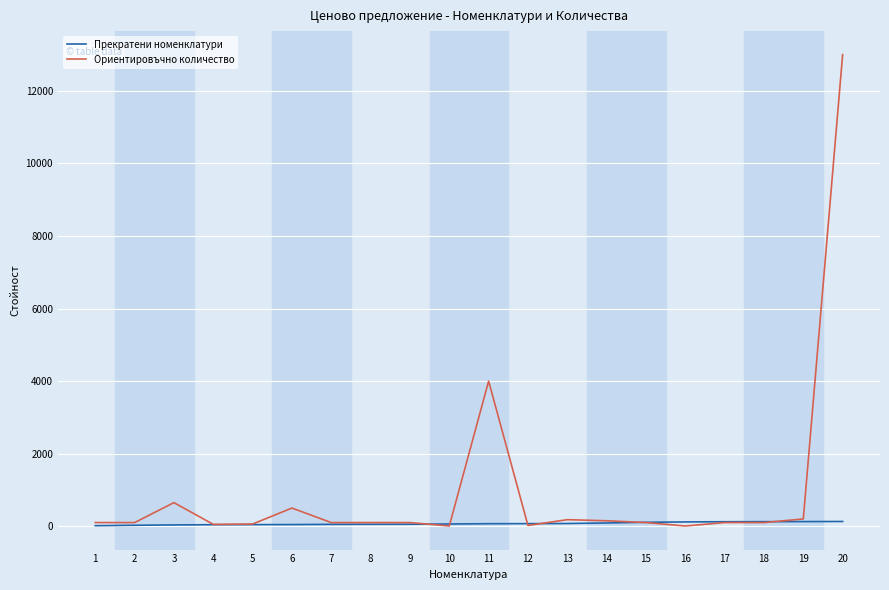

True or false: Ориентировъчно количество has more than 2 points higher than both neighbors.

True